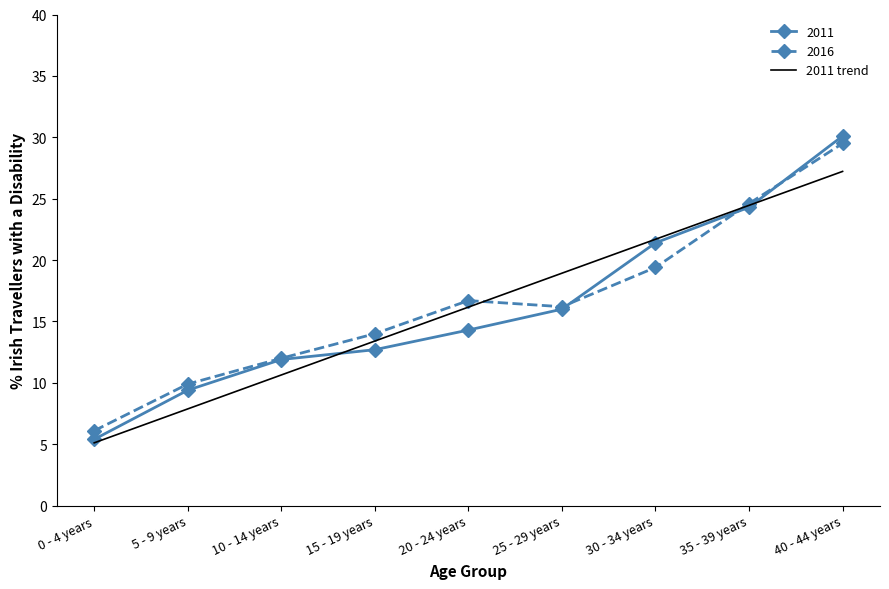

What is the maximum value for 2011?

30.1